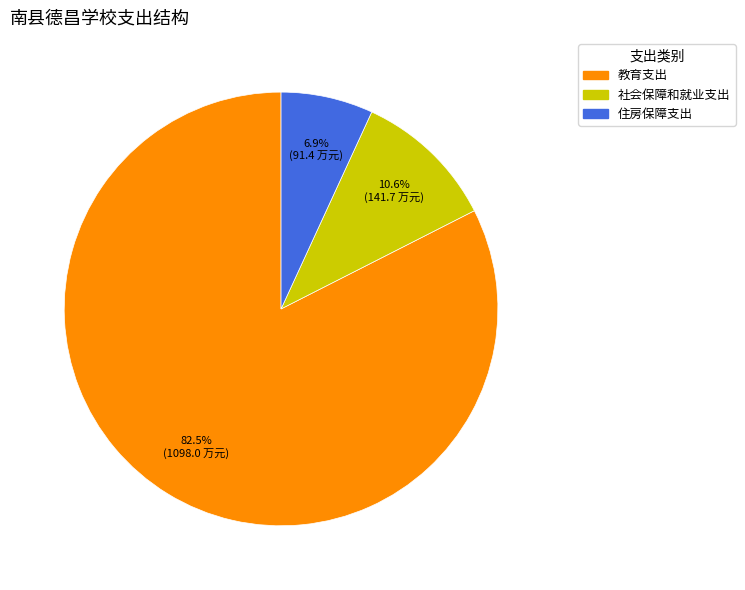

Which has a higher value, 社会保障和就业支出 or 住房保障支出?

社会保障和就业支出